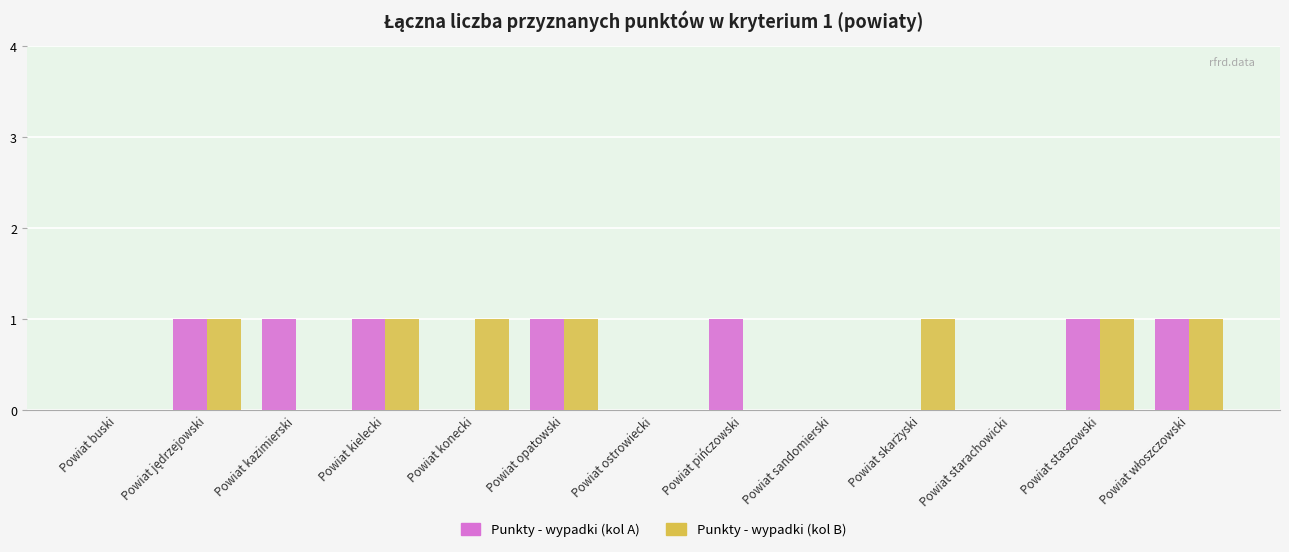

Is the value of Punkty - wypadki (kol A) at Powiat opatowski greater than the value of Punkty - wypadki (kol B) at Powiat starachowicki?

Yes